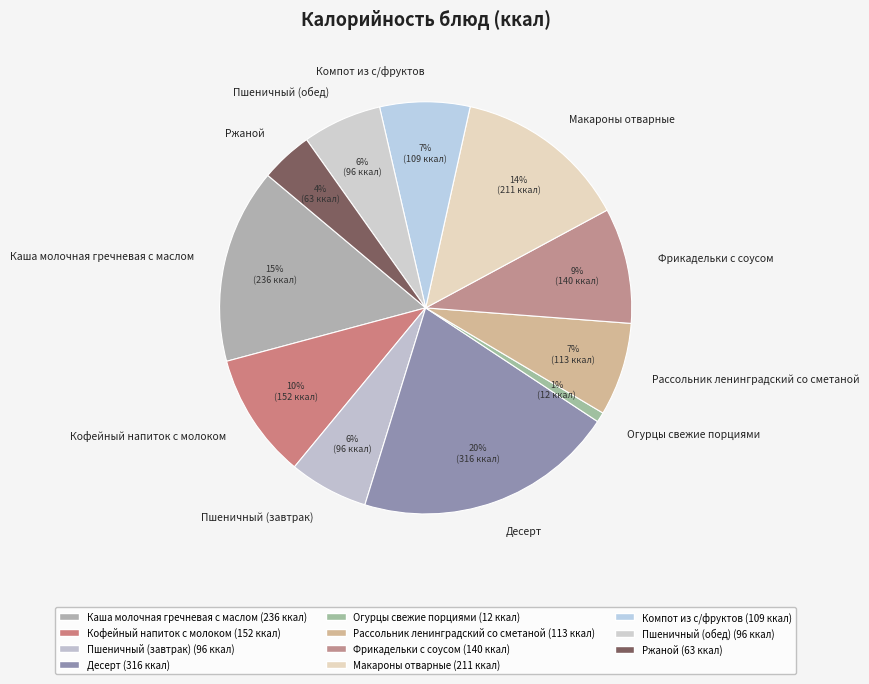

The Пшеничный (завтрак) slice represents 6% of the pie. True or false?

True